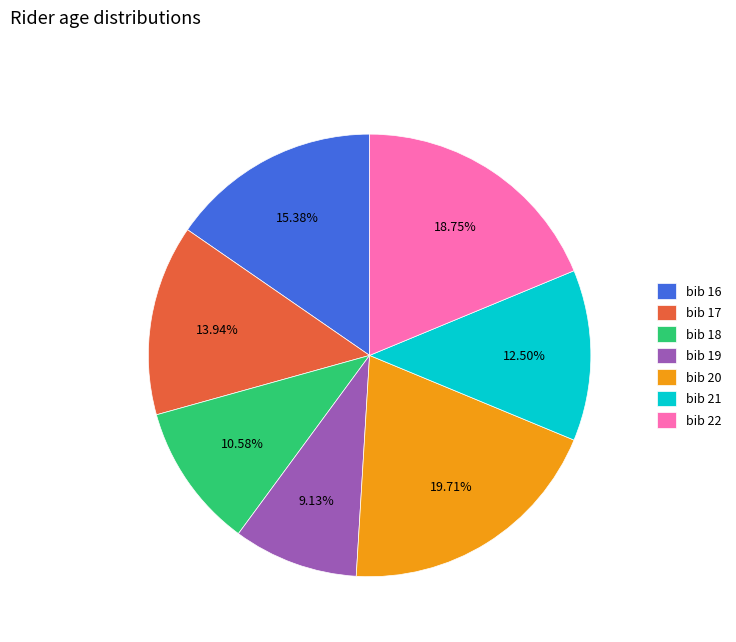

Is the sum of bib 18 and bib 21 greater than half?

No